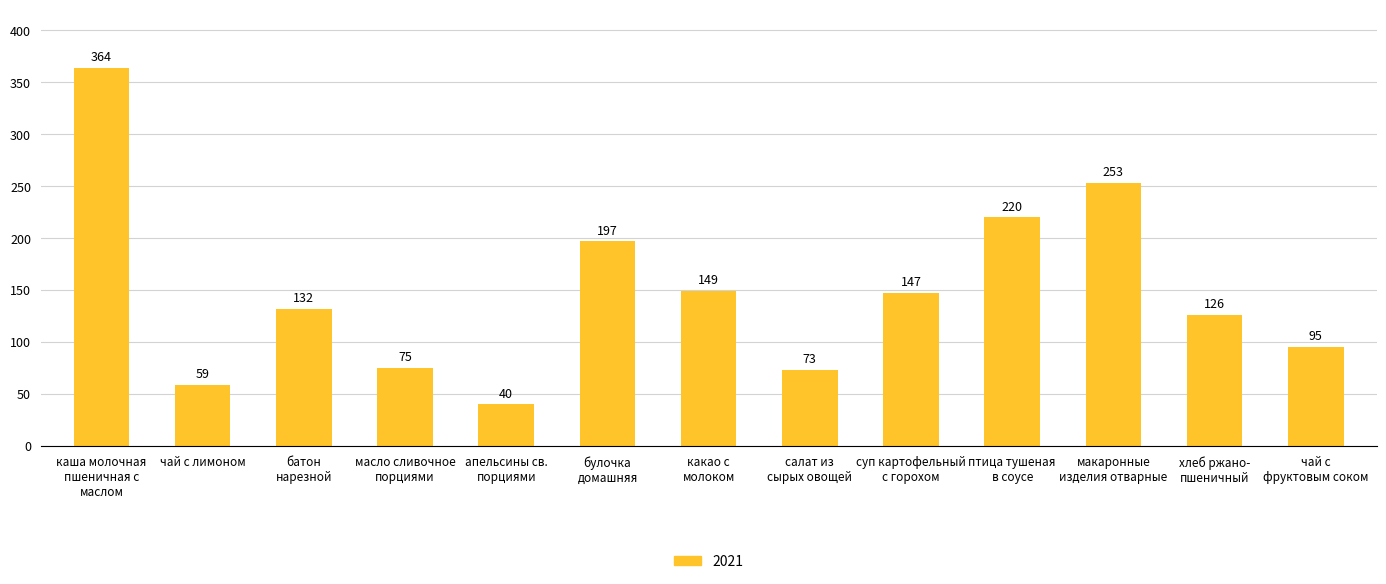

Rank the categories by value from highest to lowest.

каша молочная
пшеничная с
маслом, макаронные
изделия отварные, птица тушеная
в соусе, булочка
домашняя, какао с
молоком, суп картофельный
с горохом, батон
нарезной, хлеб ржано-
пшеничный, чай с
фруктовым соком, масло сливочное
порциями, салат из
сырых овощей, чай с лимоном, апельсины св.
порциями